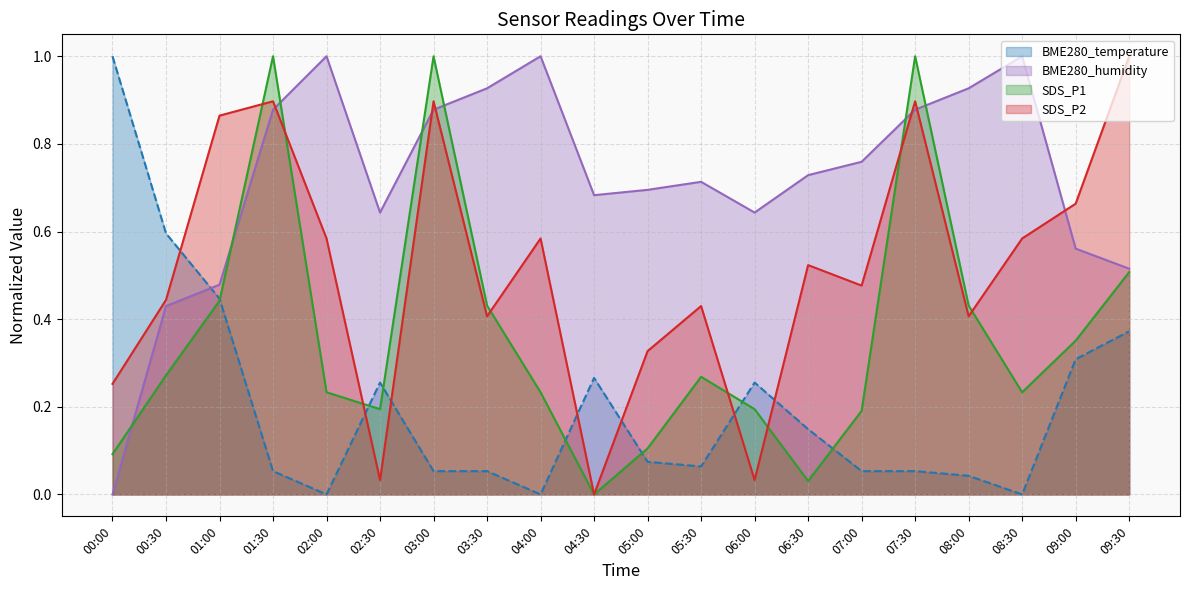

Which series has the widest spread of values?

SDS_P1